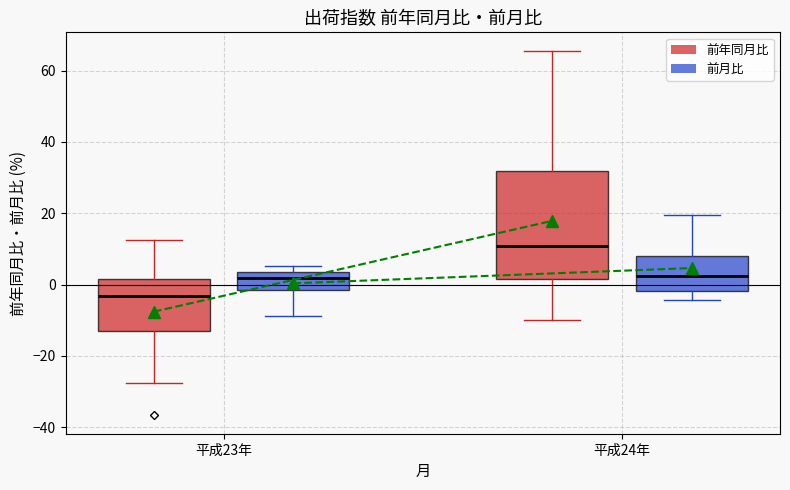

Reading left to right, read every box against the y-axis: the position of its median line, the range the box covers, and the ends of its whiskers. The values are not printed on the chart, so give them approximately, as read against the axis.

平成23年 (前年同月比): median -4, box -12 to 2, whiskers -28 to 12
平成23年 (前月比): median 2, box -2 to 4, whiskers -8 to 6
平成24年 (前年同月比): median 10, box 2 to 32, whiskers -10 to 66
平成24年 (前月比): median 2, box -2 to 8, whiskers -4 to 20